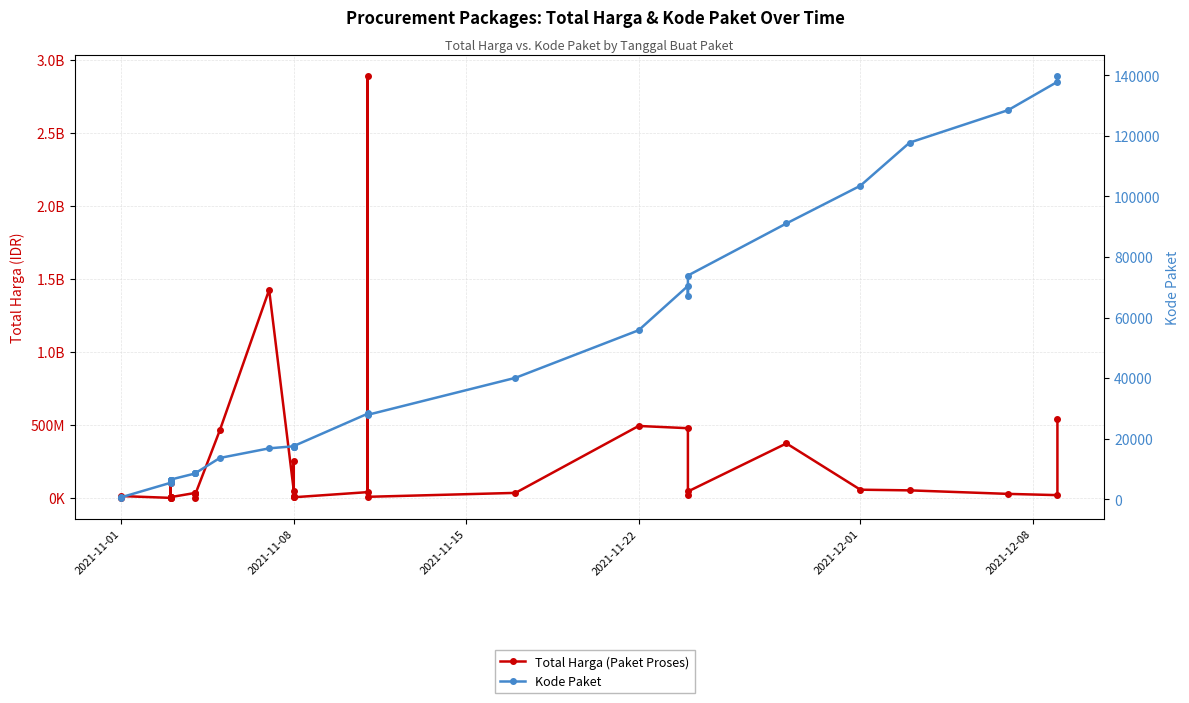

True or false: Total Harga (Paket Proses) and Kode Paket cross at least once.

False